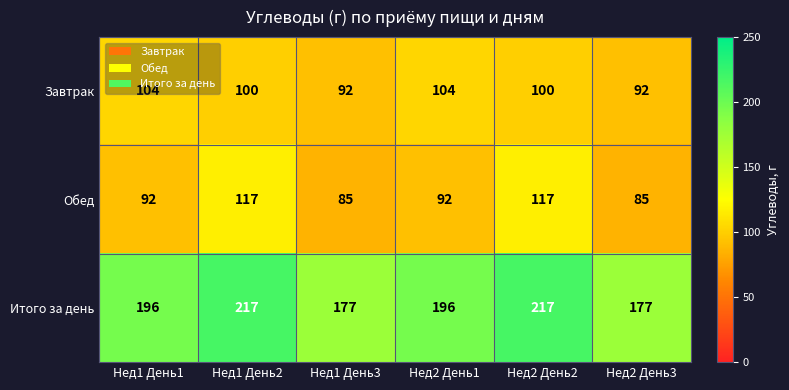

What value does the Завтрак series have at Нед2 День3, to the nearest 5?

90